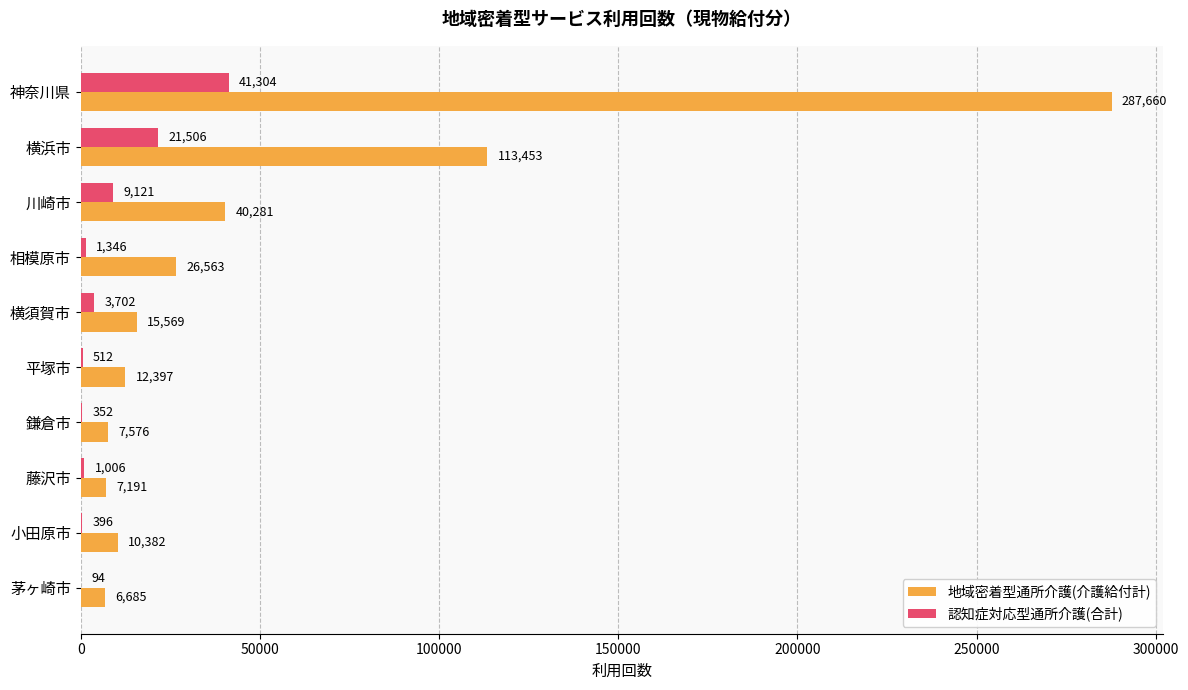

Which category has the highest value across all series?

神奈川県